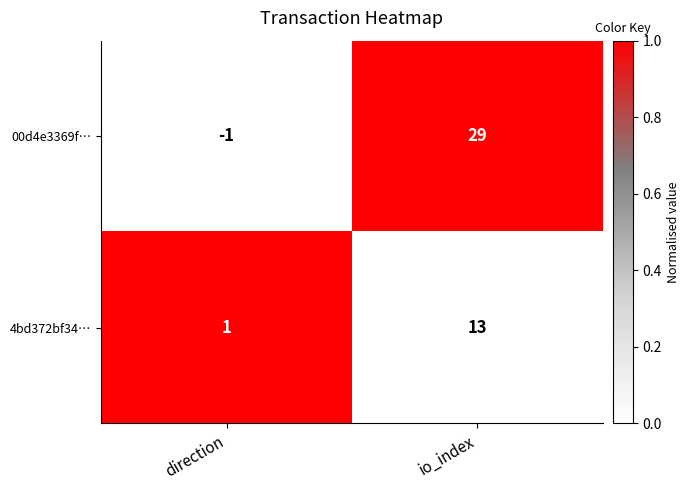

List the labels in order of 4bd372bf34… value, smallest first.

direction, io_index